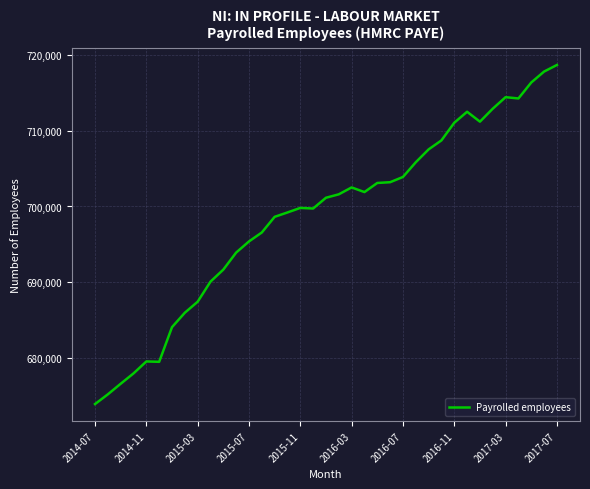

What is the minimum value shown in the chart?

673883